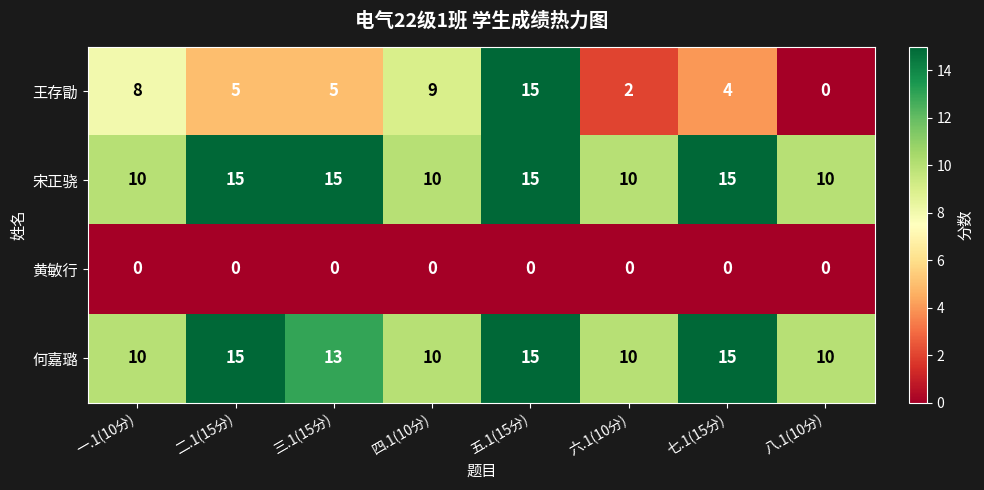

What is the average value of the 何嘉璐 series?

12